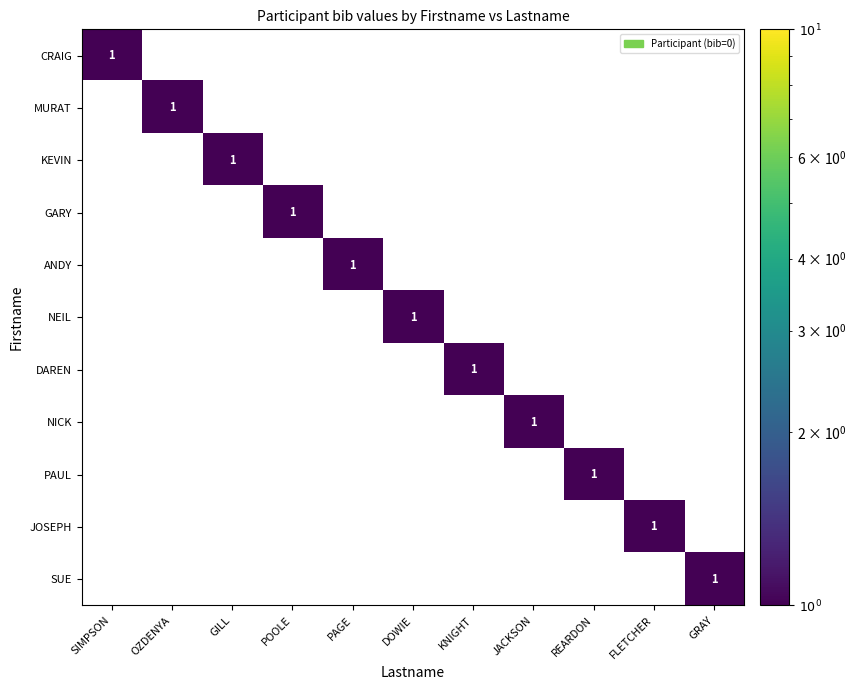

What is the maximum value shown in the chart?

1